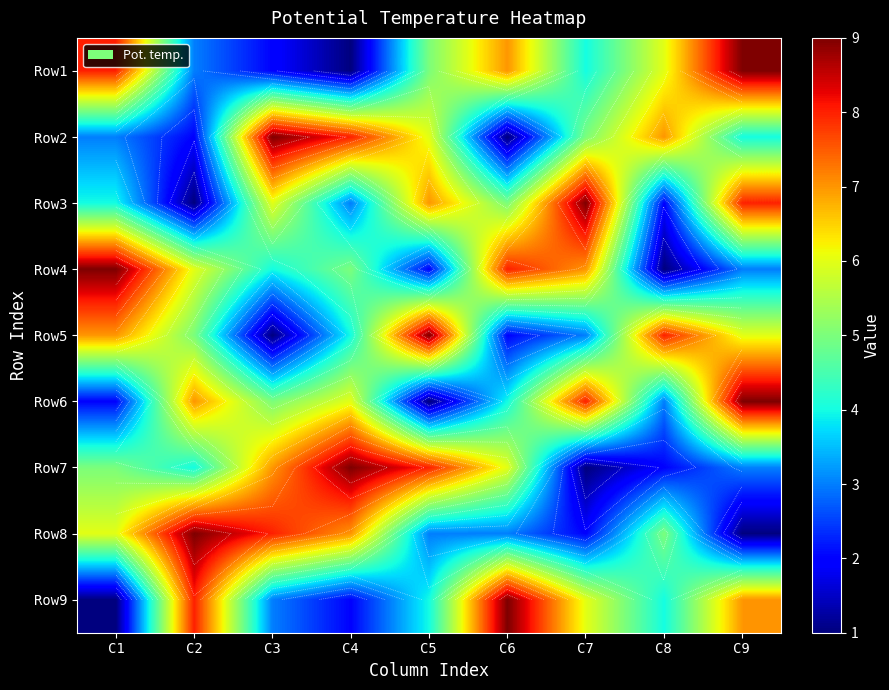

Which category has the lowest value in the Row3 series?

C2